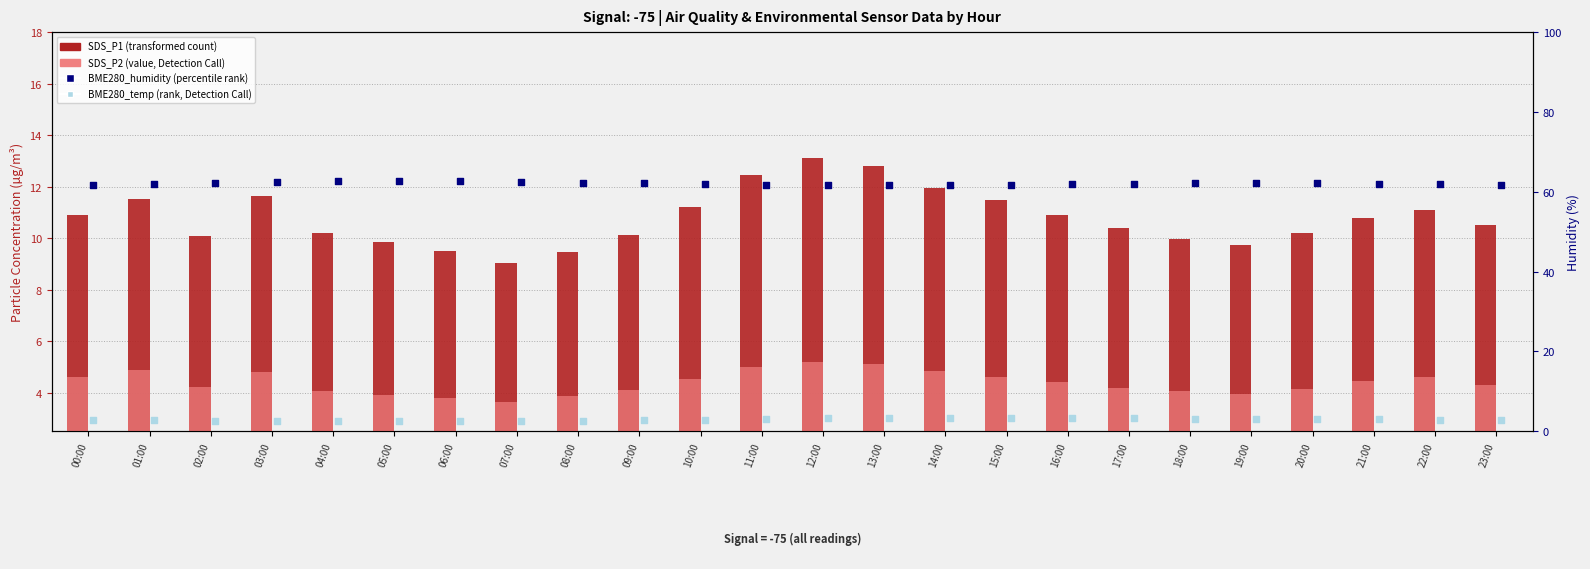

Which series has the largest total across all categories?

BME280_humidity (percentile rank)